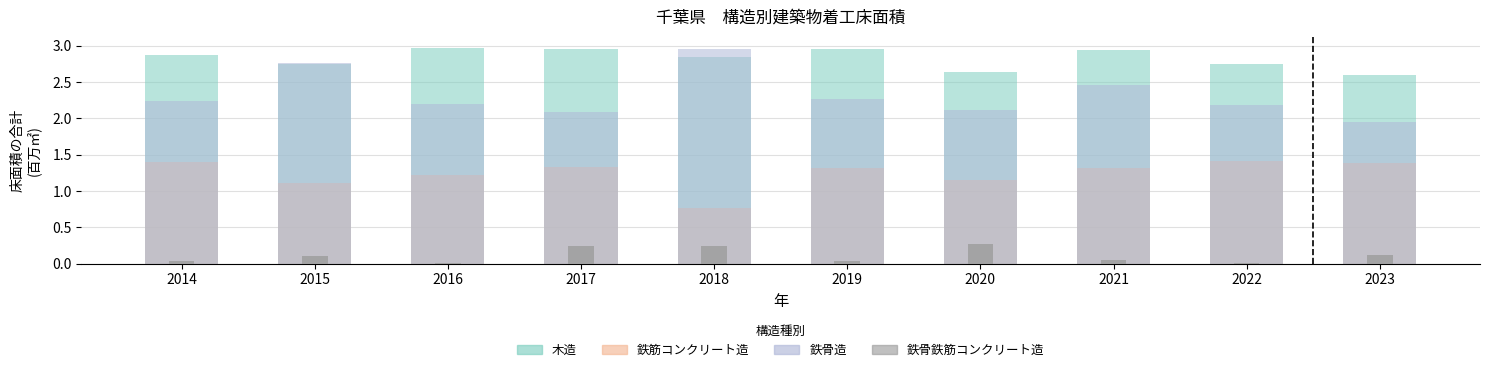

How many values in the 鉄骨造 series exceed 2?

9